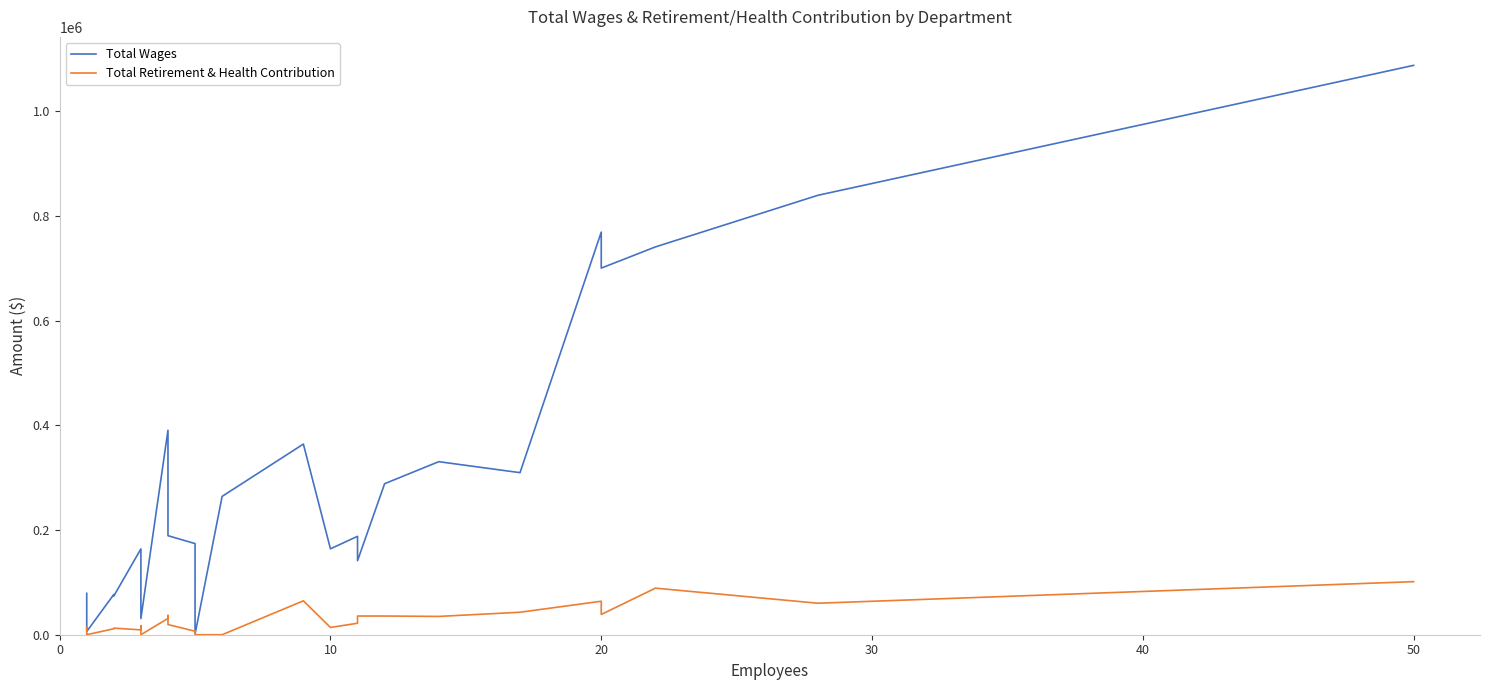

True or false: Total Wages and Total Retirement & Health Contribution cross at least once.

False